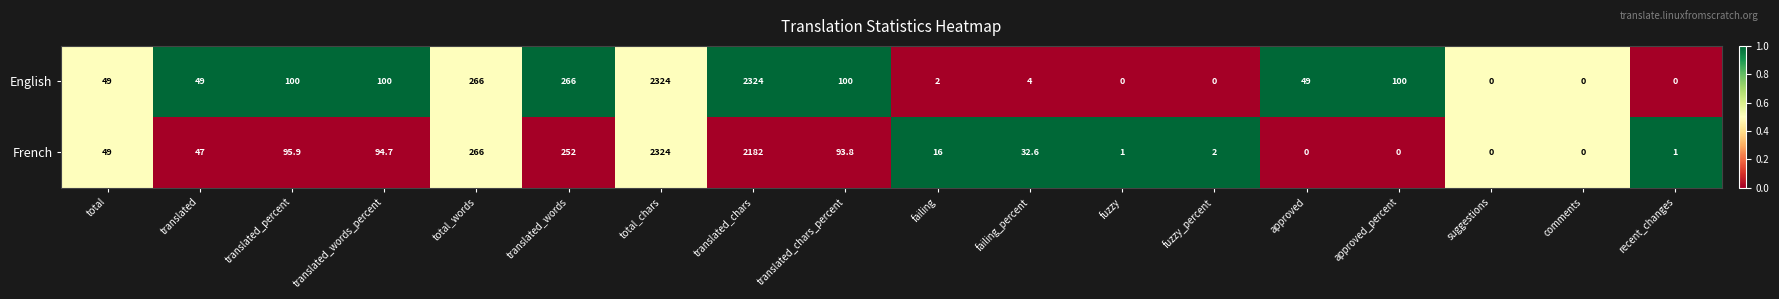

Which series has the largest total across all categories?

English